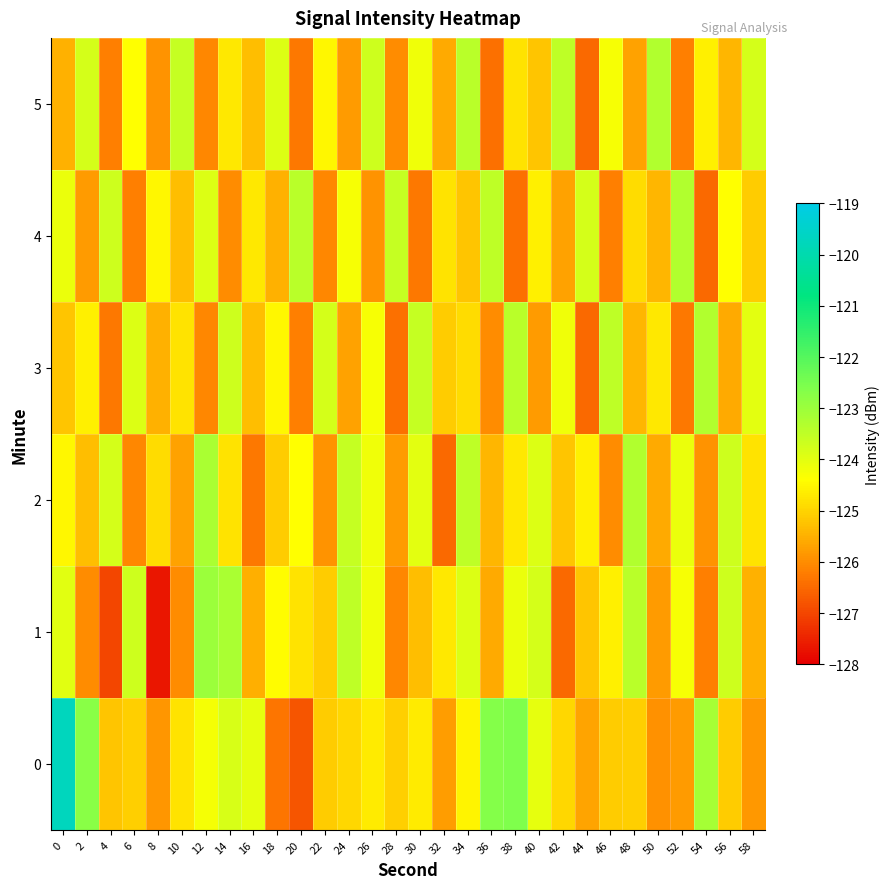

What is the minimum value shown in the chart?

-127.7